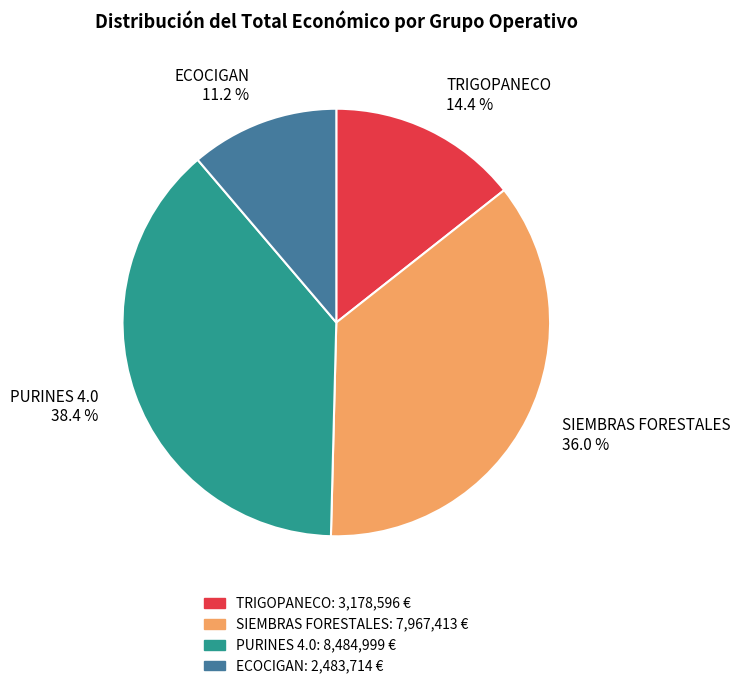

To the nearest percent, what portion does ECOCIGAN represent?

11%